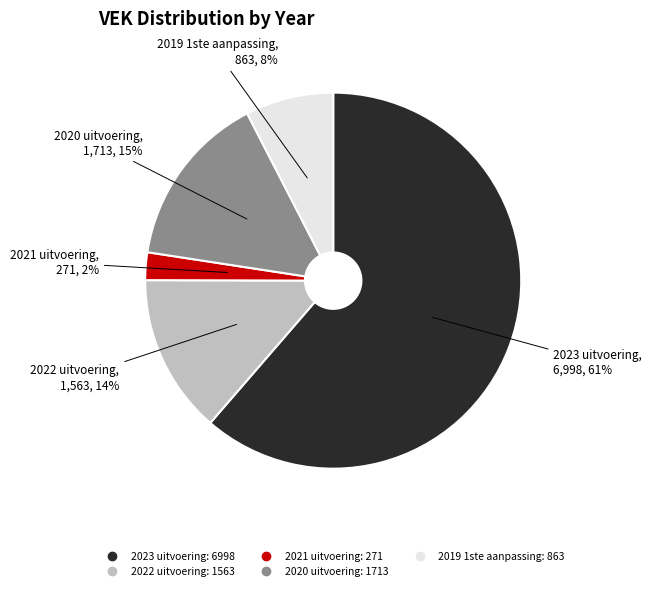

Between 2021 uitvoering and 2022 uitvoering, which is larger?

2022 uitvoering